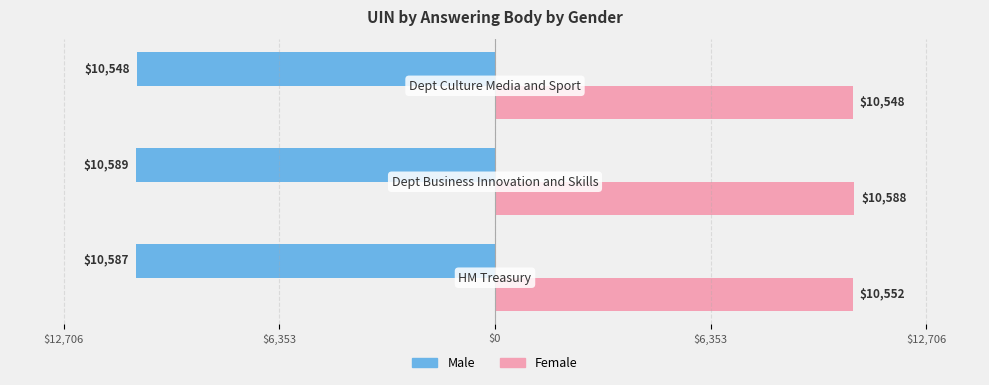

What are all the series names shown in the legend?

Male, Female